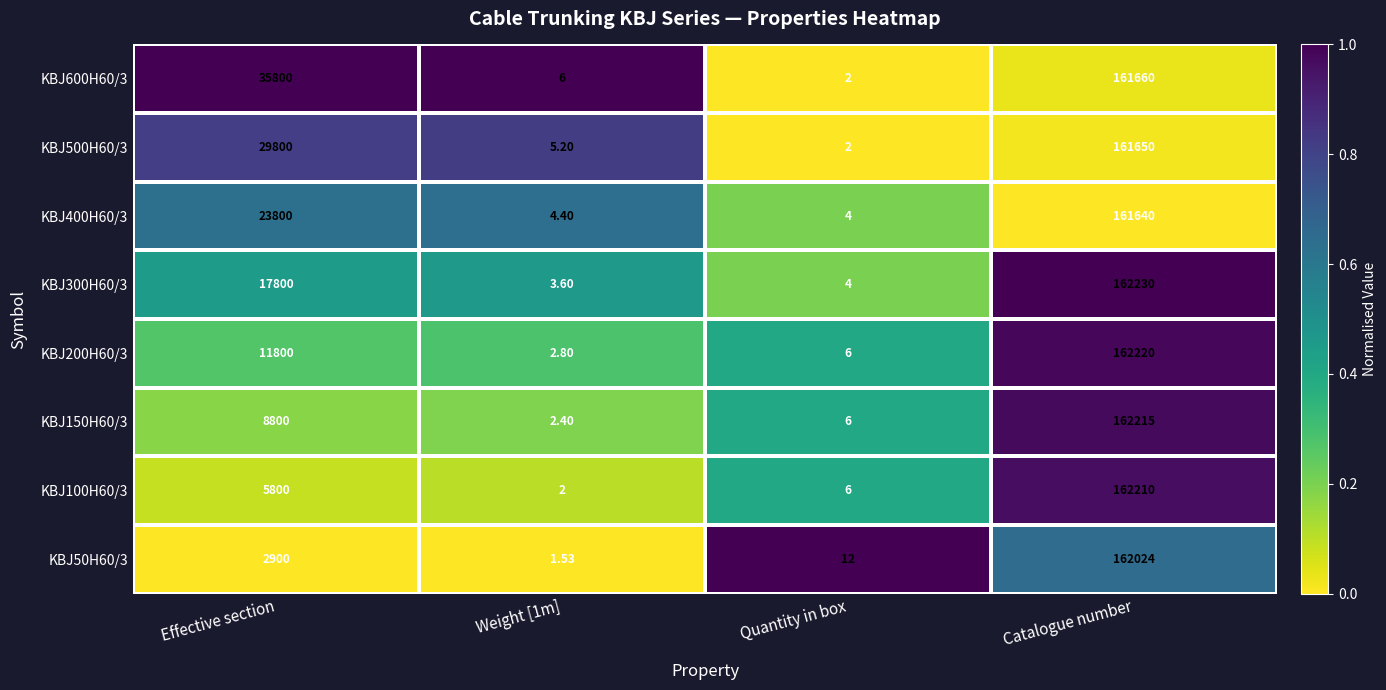

Which category has the highest value in the KBJ300H60/3 series?

Catalogue number